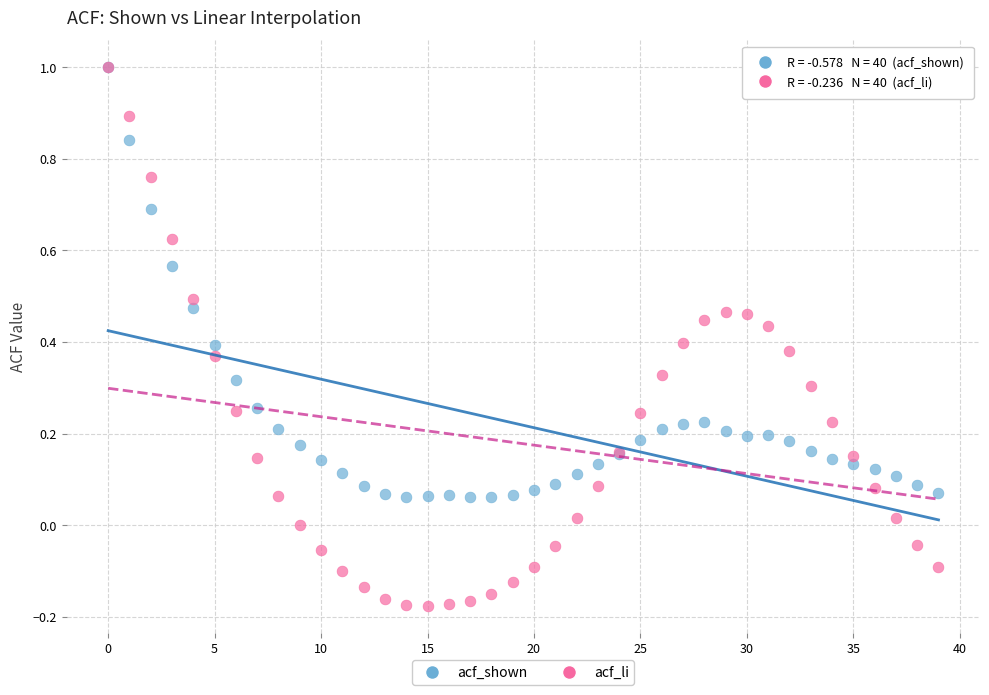

Which series has the largest Y range (max minus min)?

acf_li